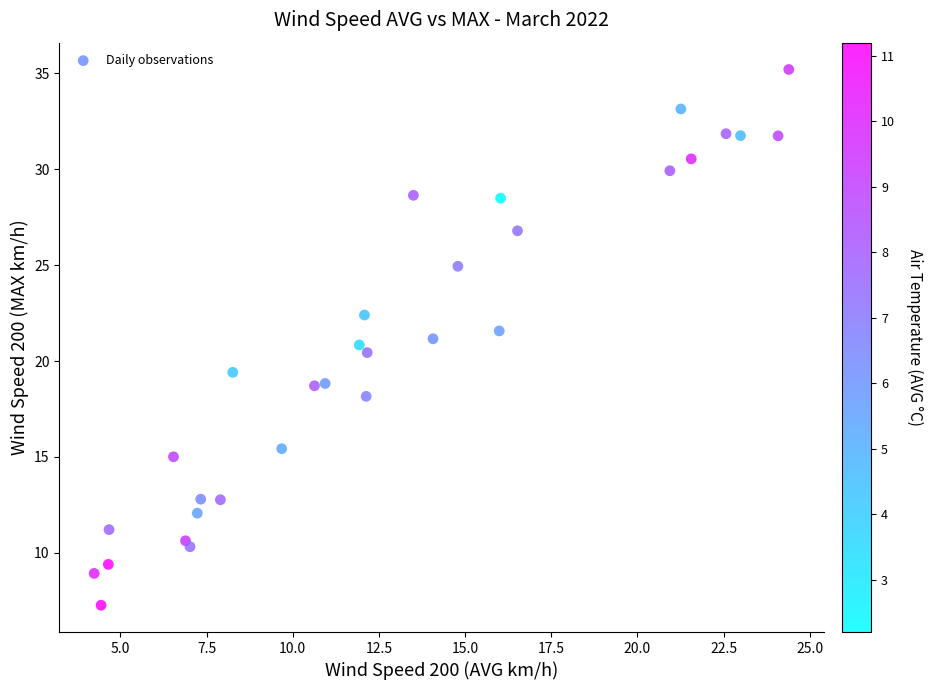

What is the range of Y values (max minus min)?

27.9